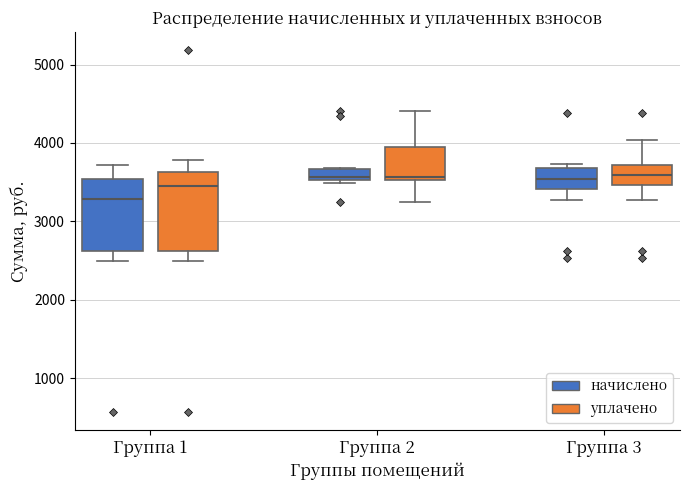

Where is the upper edge of the box for Группа 1 (начислено) on the y-axis? The values are not printed on the chart, so give them approximately, as read against the axis.

3500